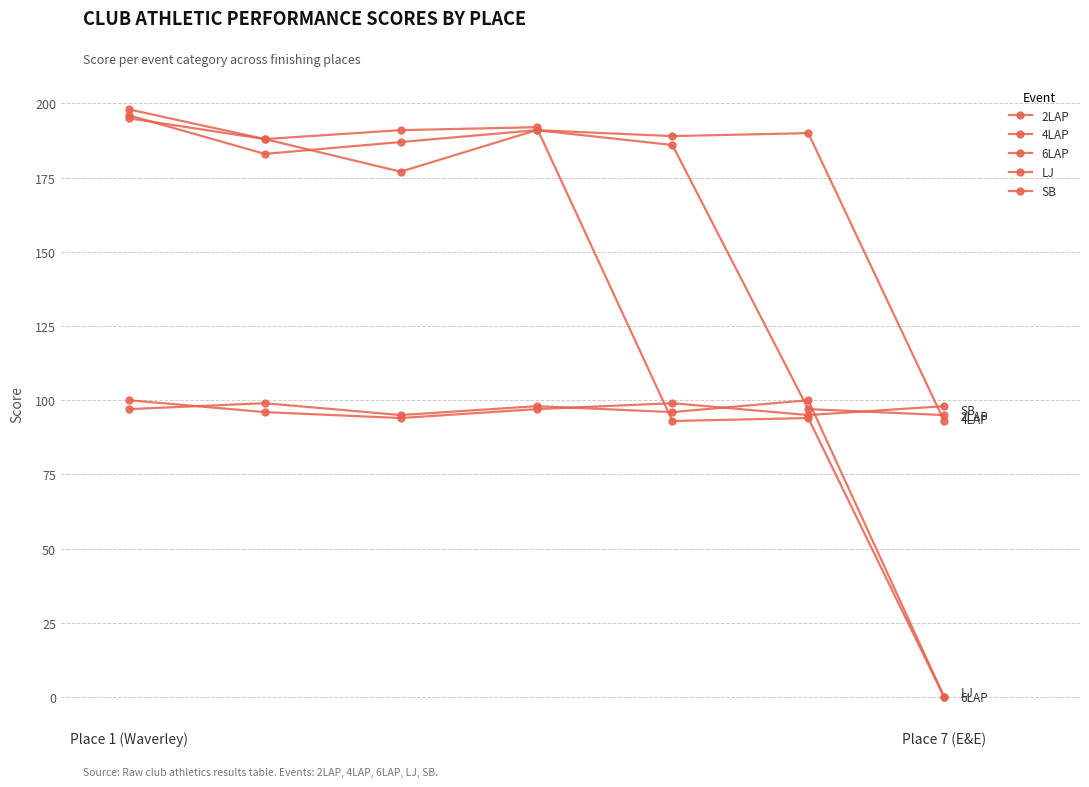

Where is 4LAP nearest to the value 145?

Place 7 (E&E)